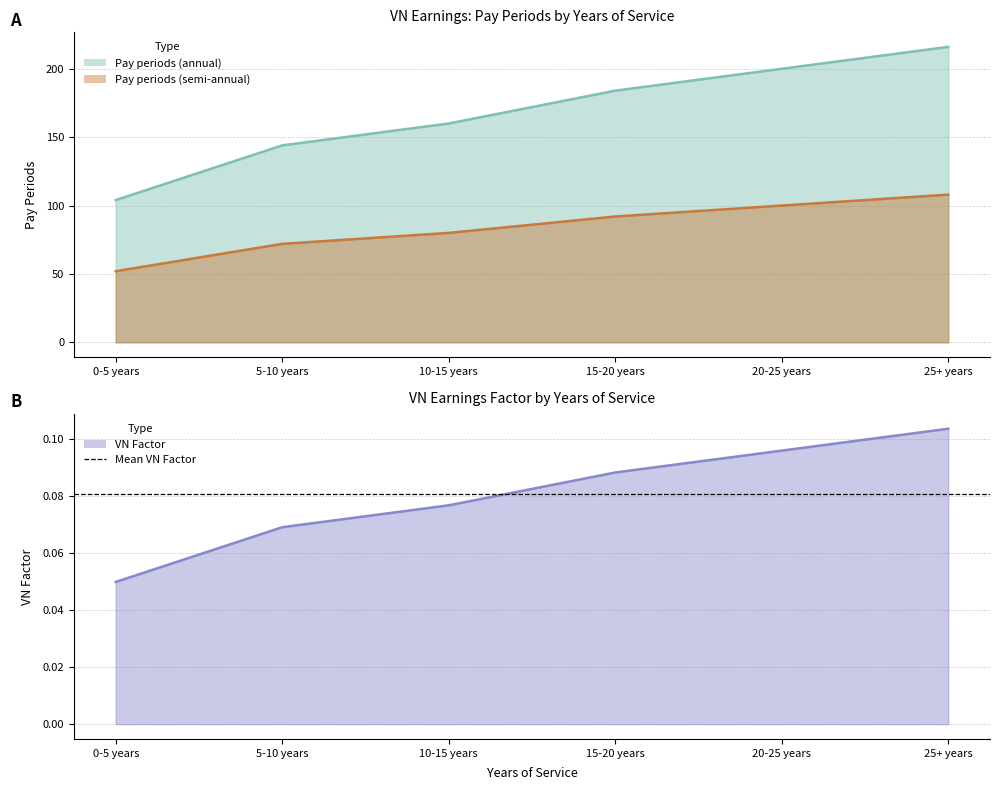

True or false: Pay periods (annual) has more than 2 points higher than both neighbors.

False